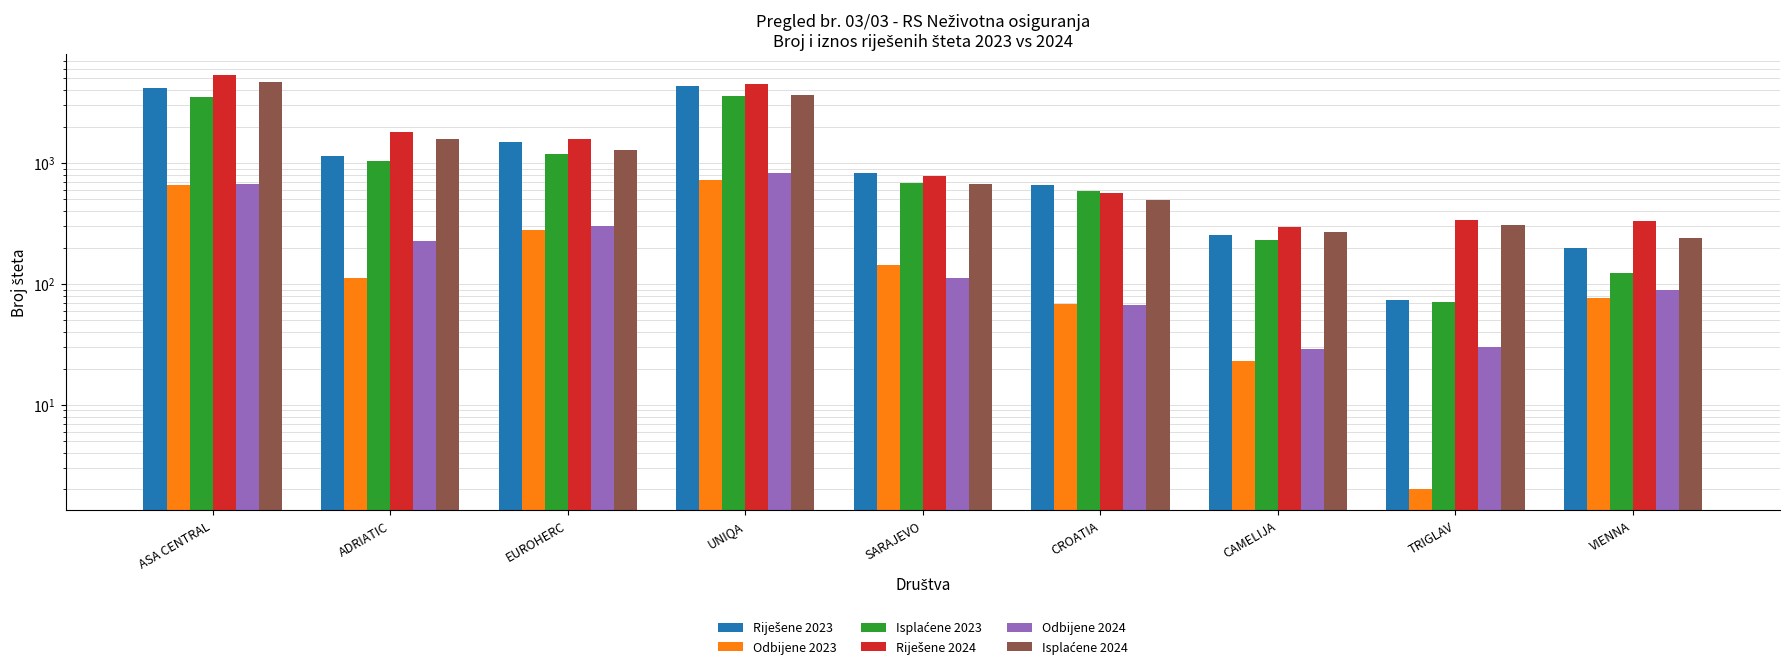

Which category has the lowest value across all series?

TRIGLAV